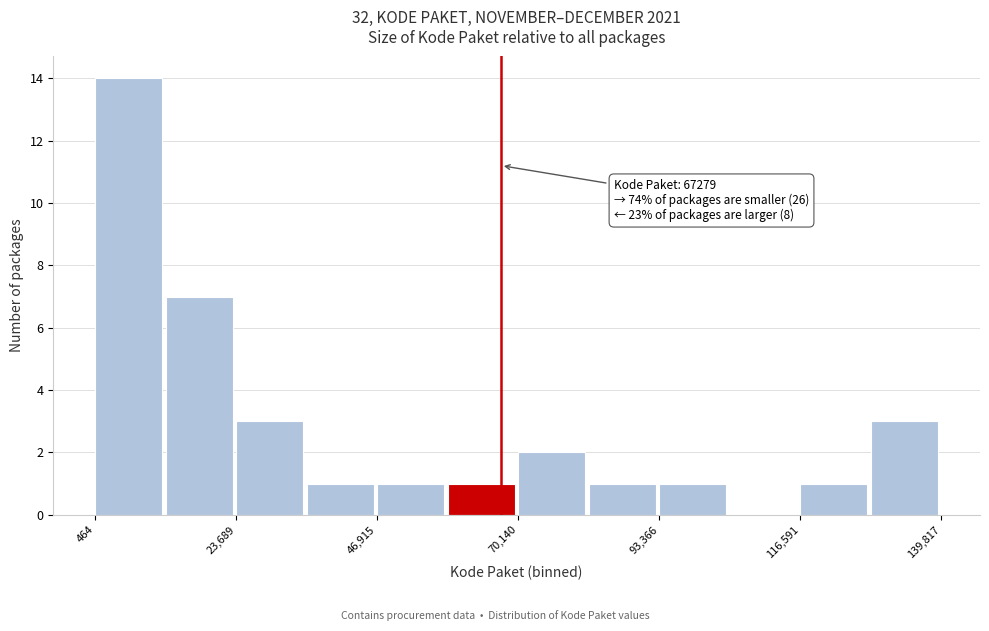

Read against the x-axis, roughly where is the centre of the tallest bar?

5000